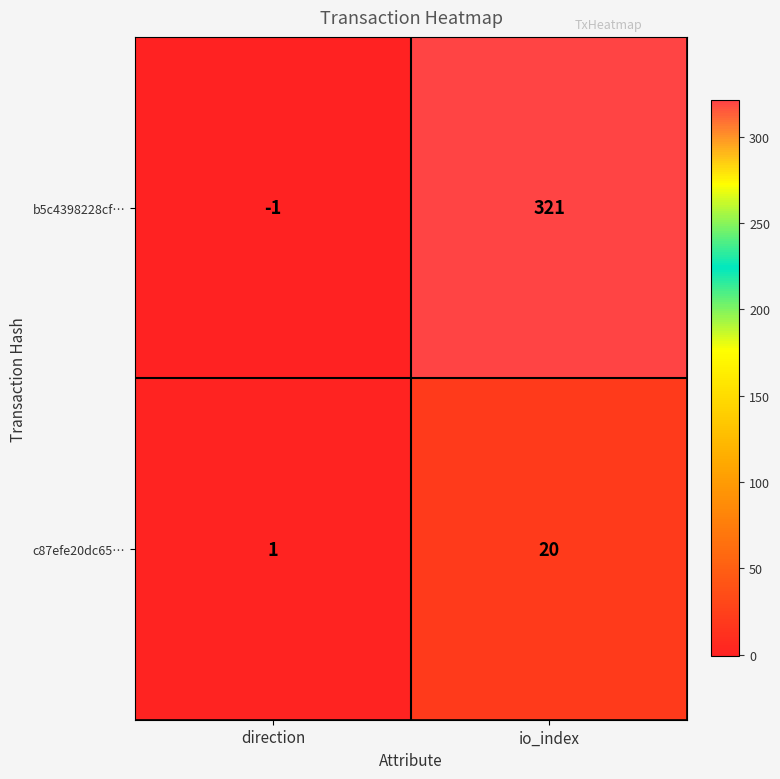

At which category is the sum across all series the highest?

io_index